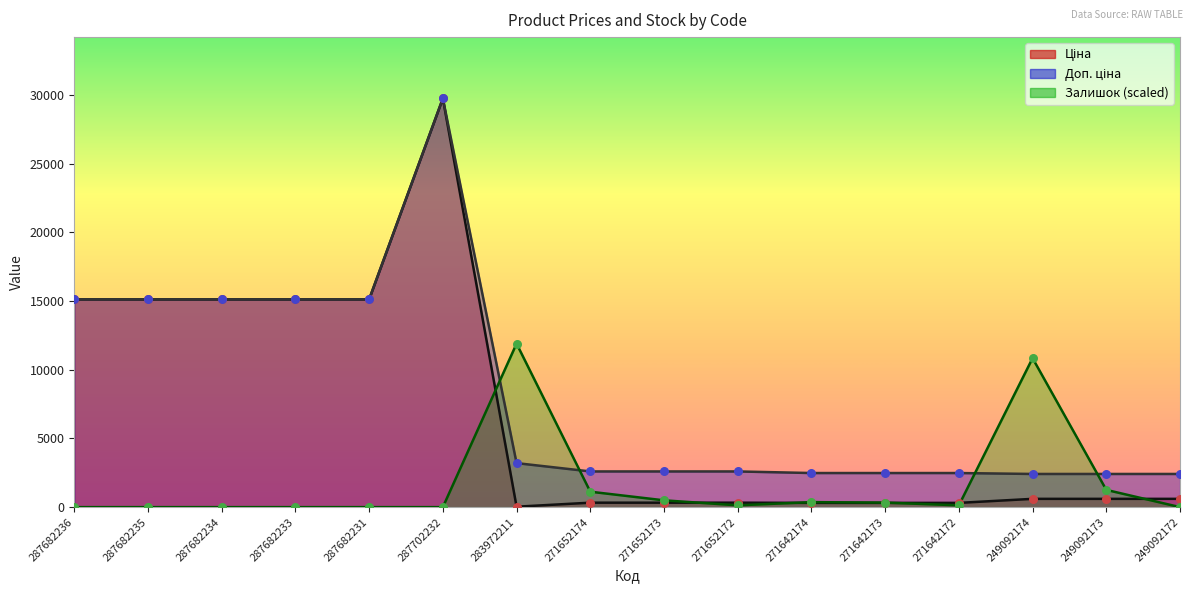

What is the total value across all series at 287682235?

30240.0